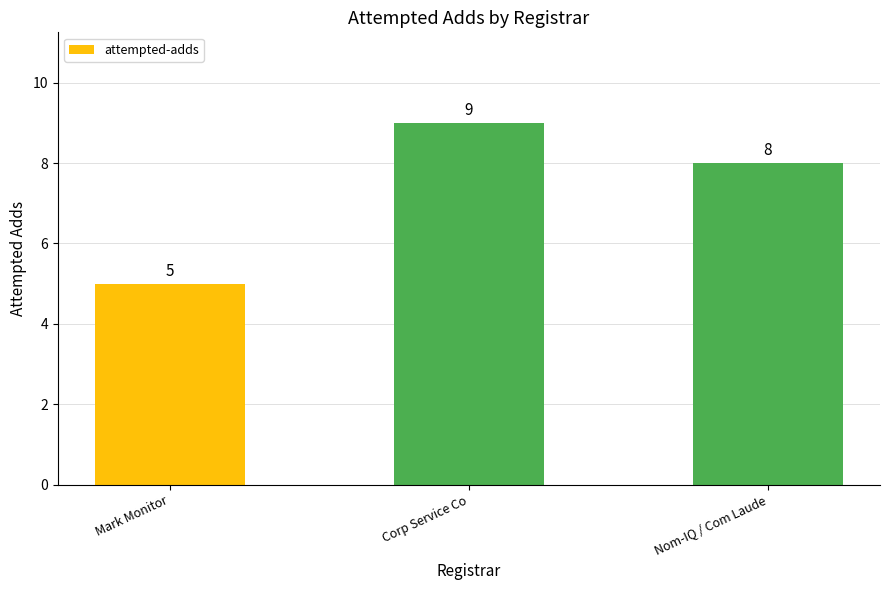

Between Nom-IQ / Com Laude and Mark Monitor, which is larger?

Nom-IQ / Com Laude